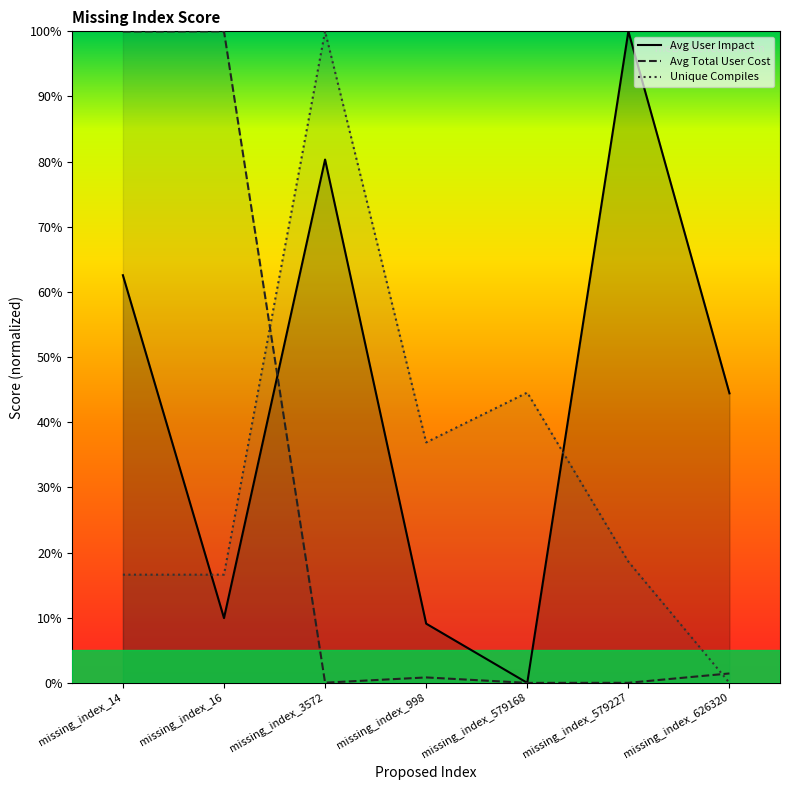

Does the chart display data point markers on the line(s)?

No